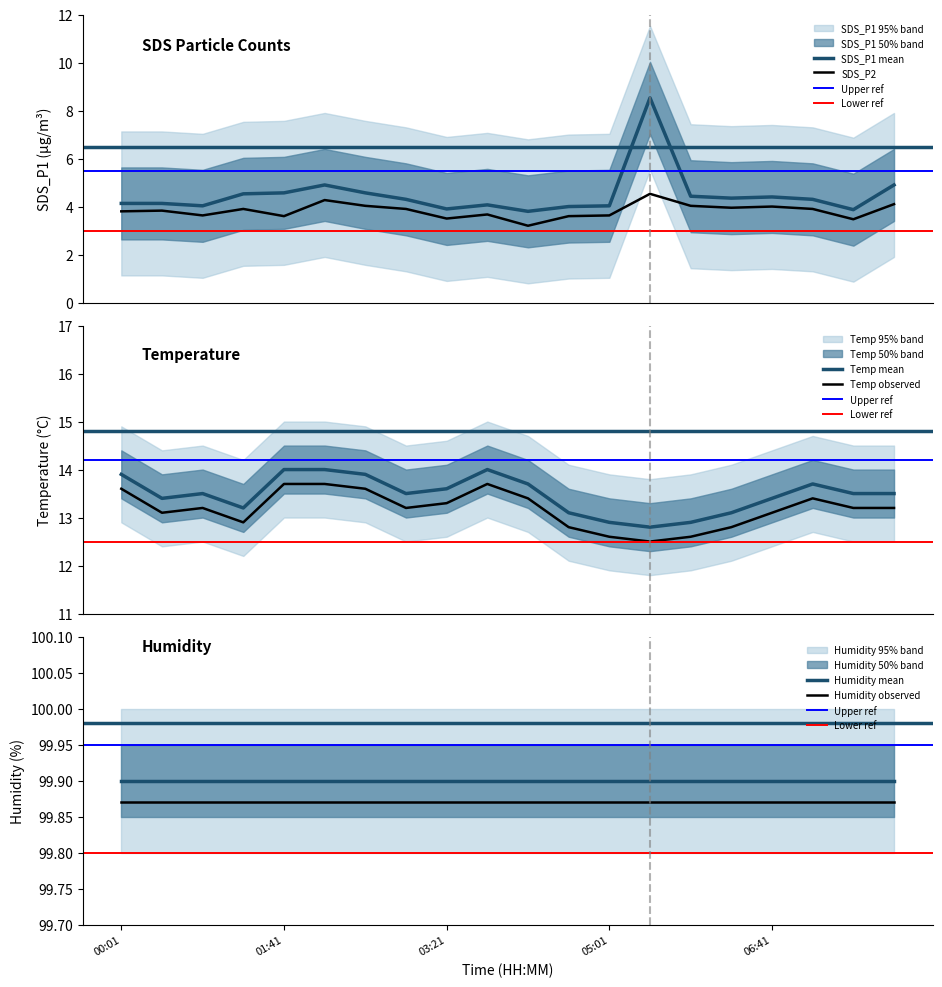

At which category is the sum across all series the highest?

05:26